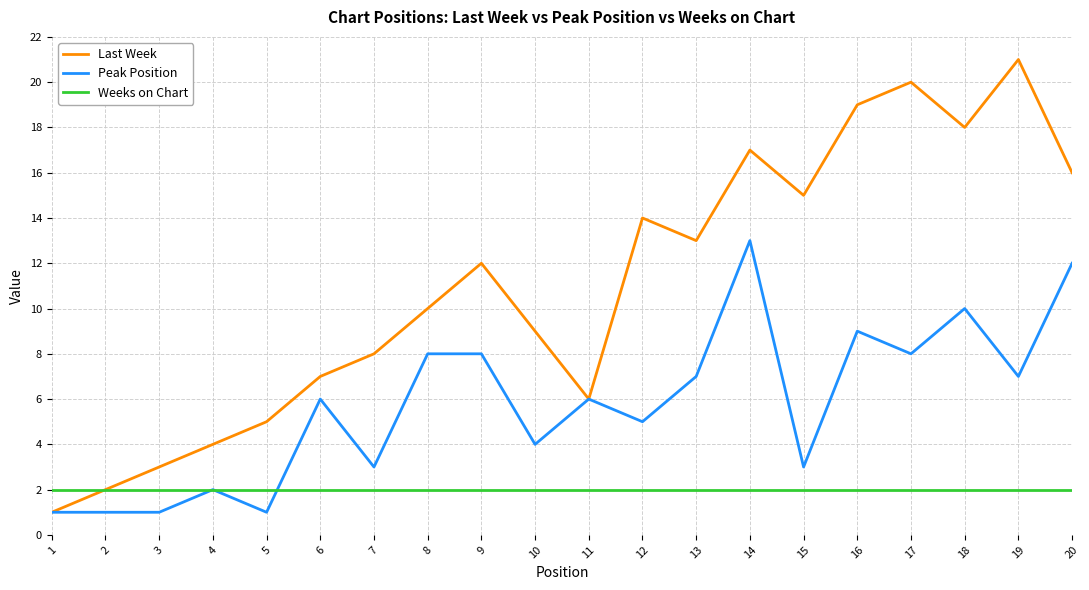

At 20, list the series in order from smallest to largest.

Weeks on Chart, Peak Position, Last Week